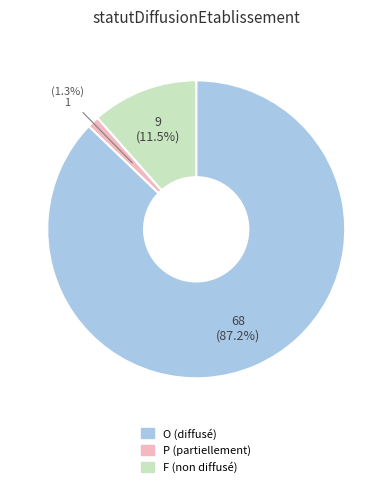

What portion of the pie excludes F?

88.5%